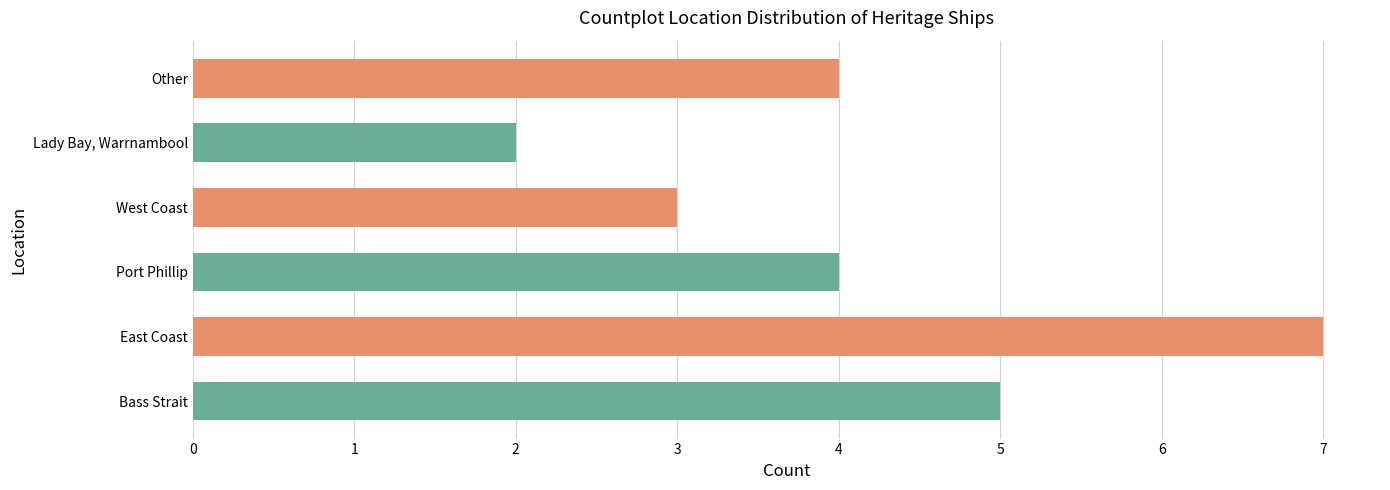

Between East Coast and Port Phillip, which is larger?

East Coast